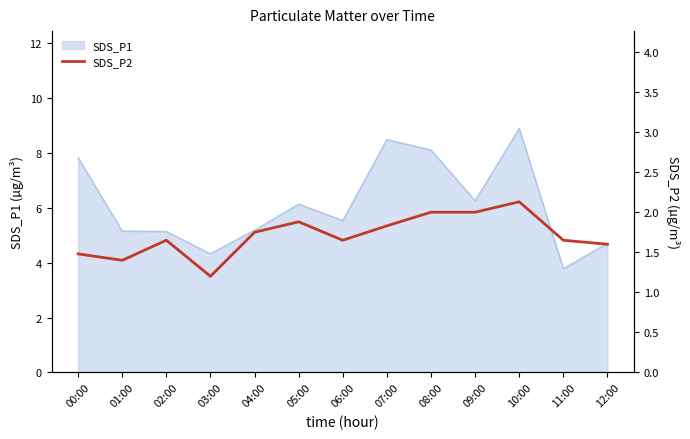

Rank the categories by value from highest to lowest.

10:00, 08:00, 09:00, 05:00, 07:00, 04:00, 02:00, 06:00, 11:00, 12:00, 00:00, 01:00, 03:00